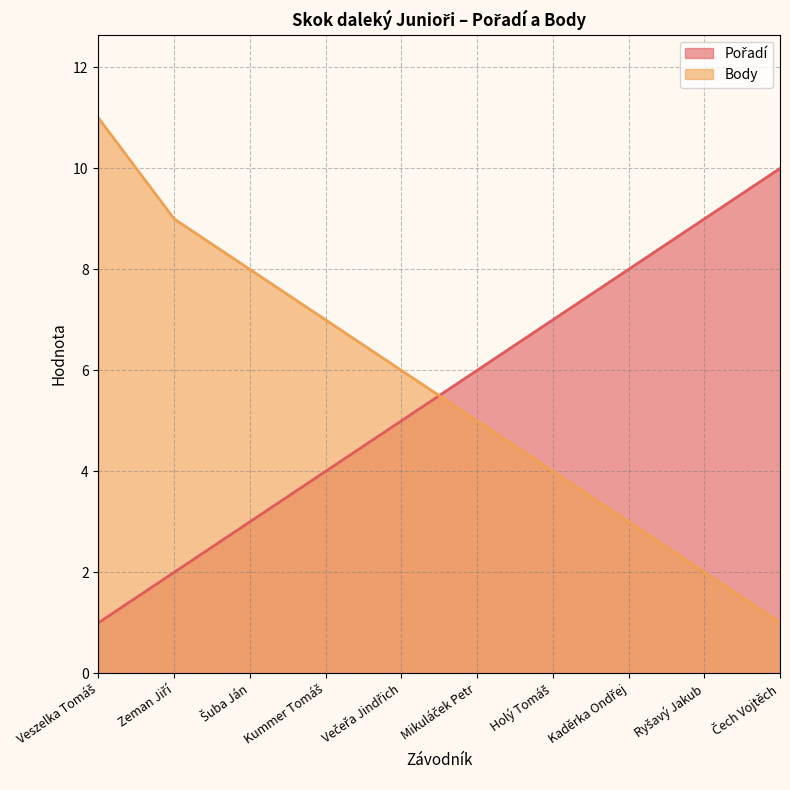

Is the value of Body at Večeřa Jindřich greater than the value of Pořadí at Kaděrka Ondřej?

No